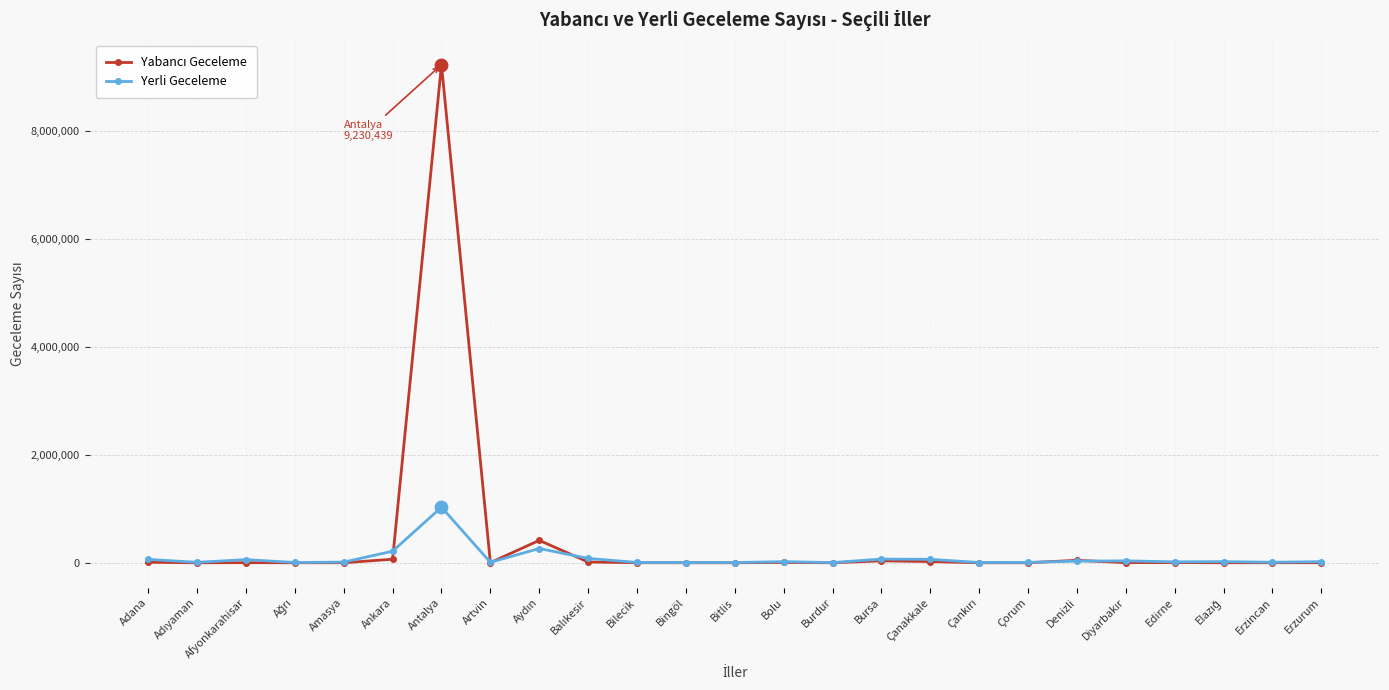

At which category is the sum across all series the highest?

Antalya